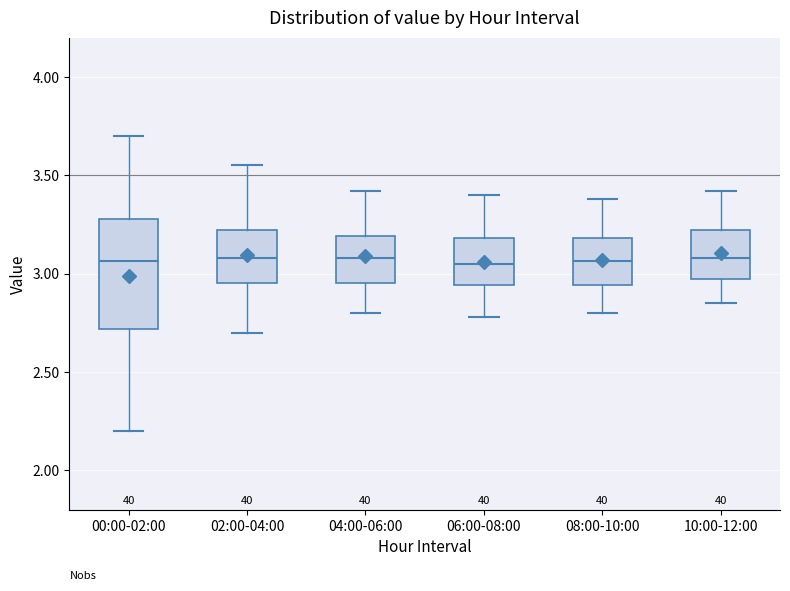

Reading left to right, transcribe this box plot: for each box, give where its median line is, the range the box spans, and where its two whiskers end, as read against the y-axis. The values are not printed on the chart, so give them approximately, as read against the axis.

00:00-02:00: median 3.05, box 2.70 to 3.30, whiskers 2.20 to 3.70
02:00-04:00: median 3.10, box 2.95 to 3.20, whiskers 2.70 to 3.55
04:00-06:00: median 3.10, box 2.95 to 3.20, whiskers 2.80 to 3.40
06:00-08:00: median 3.05, box 2.95 to 3.20, whiskers 2.80 to 3.40
08:00-10:00: median 3.05, box 2.95 to 3.20, whiskers 2.80 to 3.40
10:00-12:00: median 3.10, box 2.95 to 3.20, whiskers 2.85 to 3.40